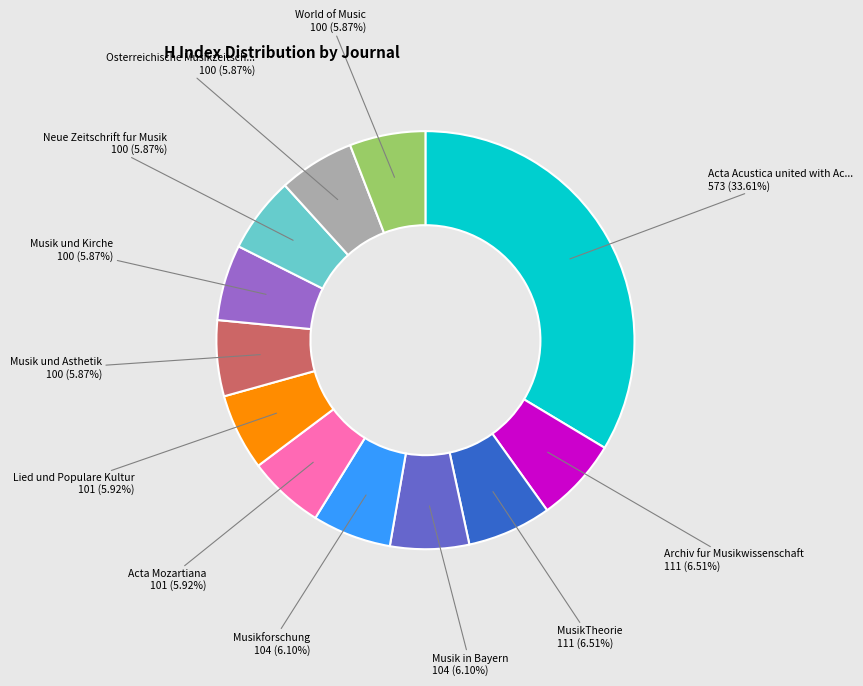

To the nearest percent, what is the difference between the largest and smallest slice percentages?

28%